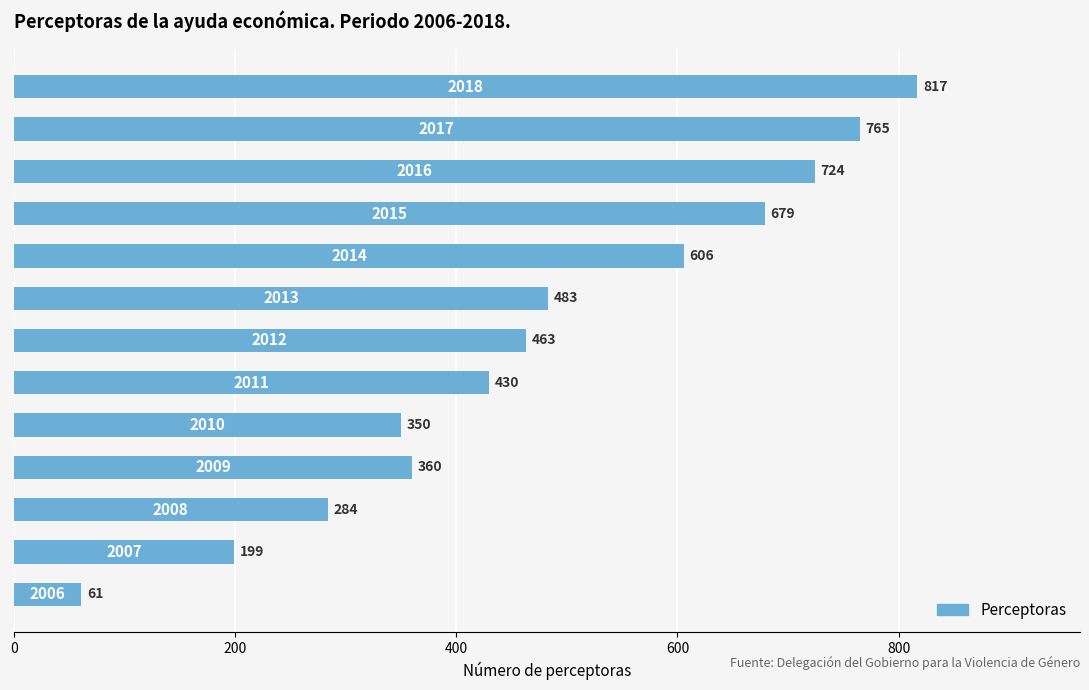

Reading bottom to top, extract all data points from this chart.

61	199	284	360	350	430	463	483	606	679	724	765	817